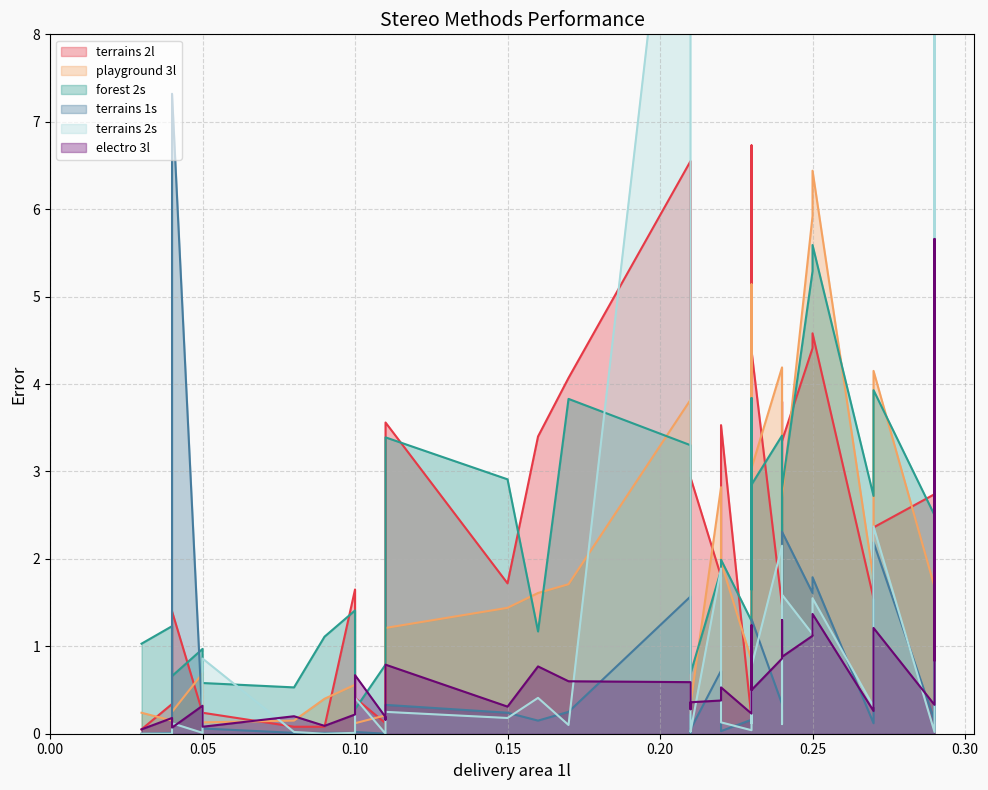

Between 0.1 and 0.24, which is larger?

0.24